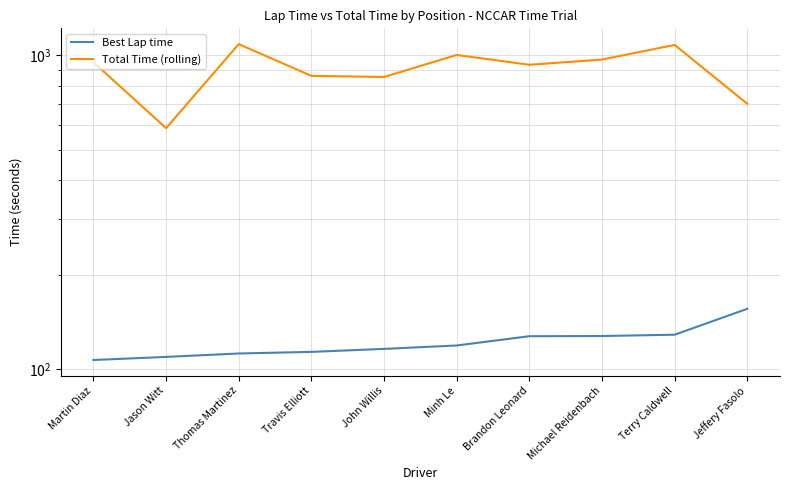

Between Thomas Martinez and Terry Caldwell, which series saw the biggest shift?

Best Lap time